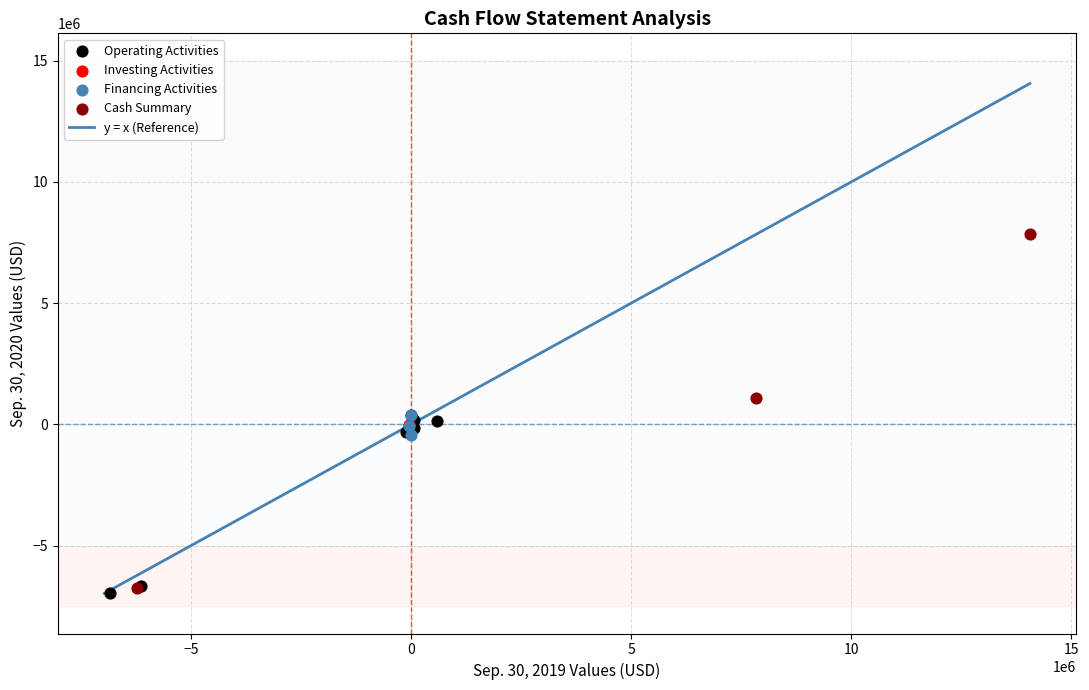

Which series reaches the maximum Y coordinate?

Cash Summary